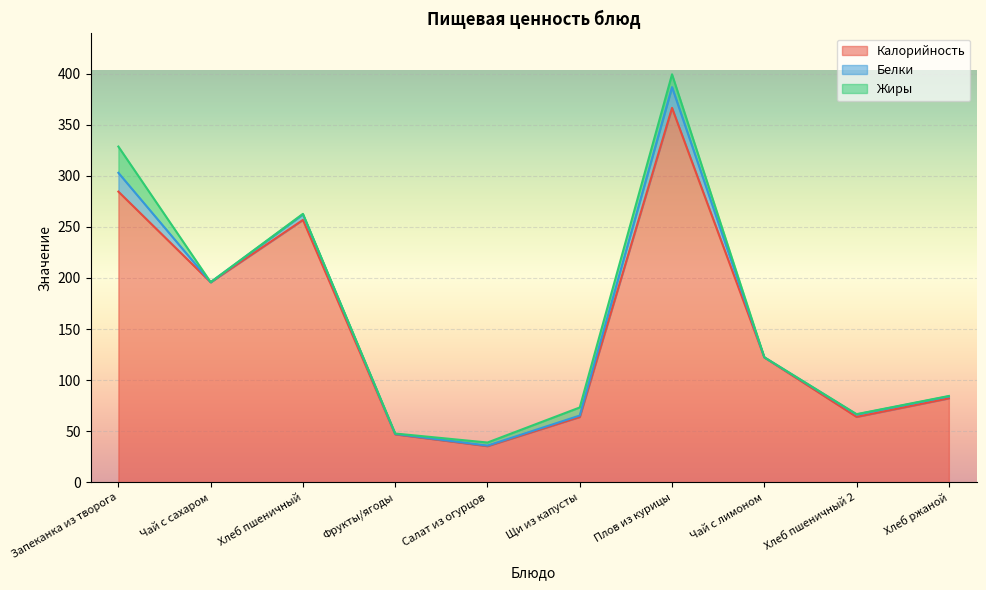

How many lines are shown in the chart?

3